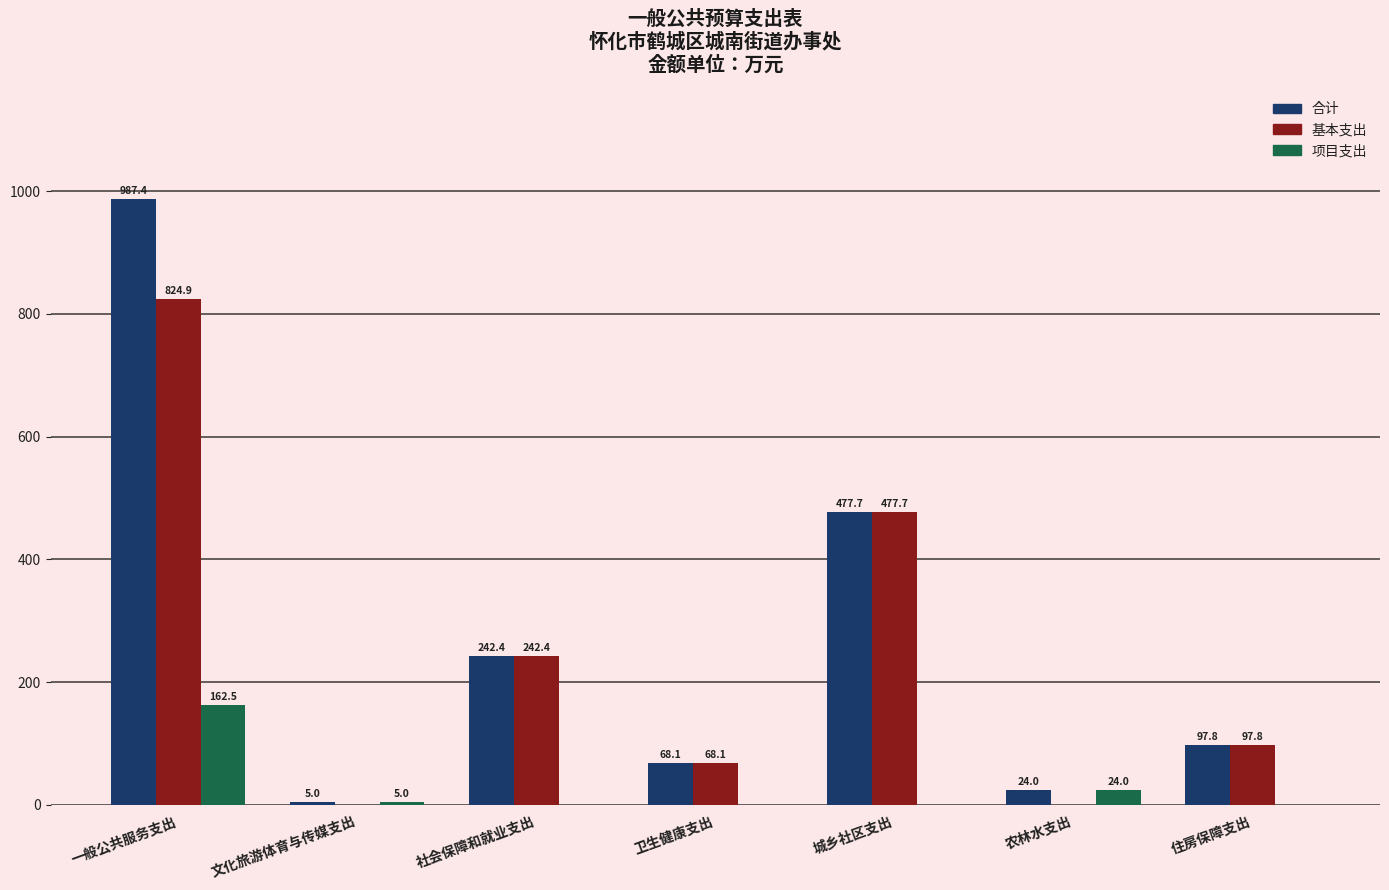

Where is 基本支出 nearest to the value 412?

城乡社区支出